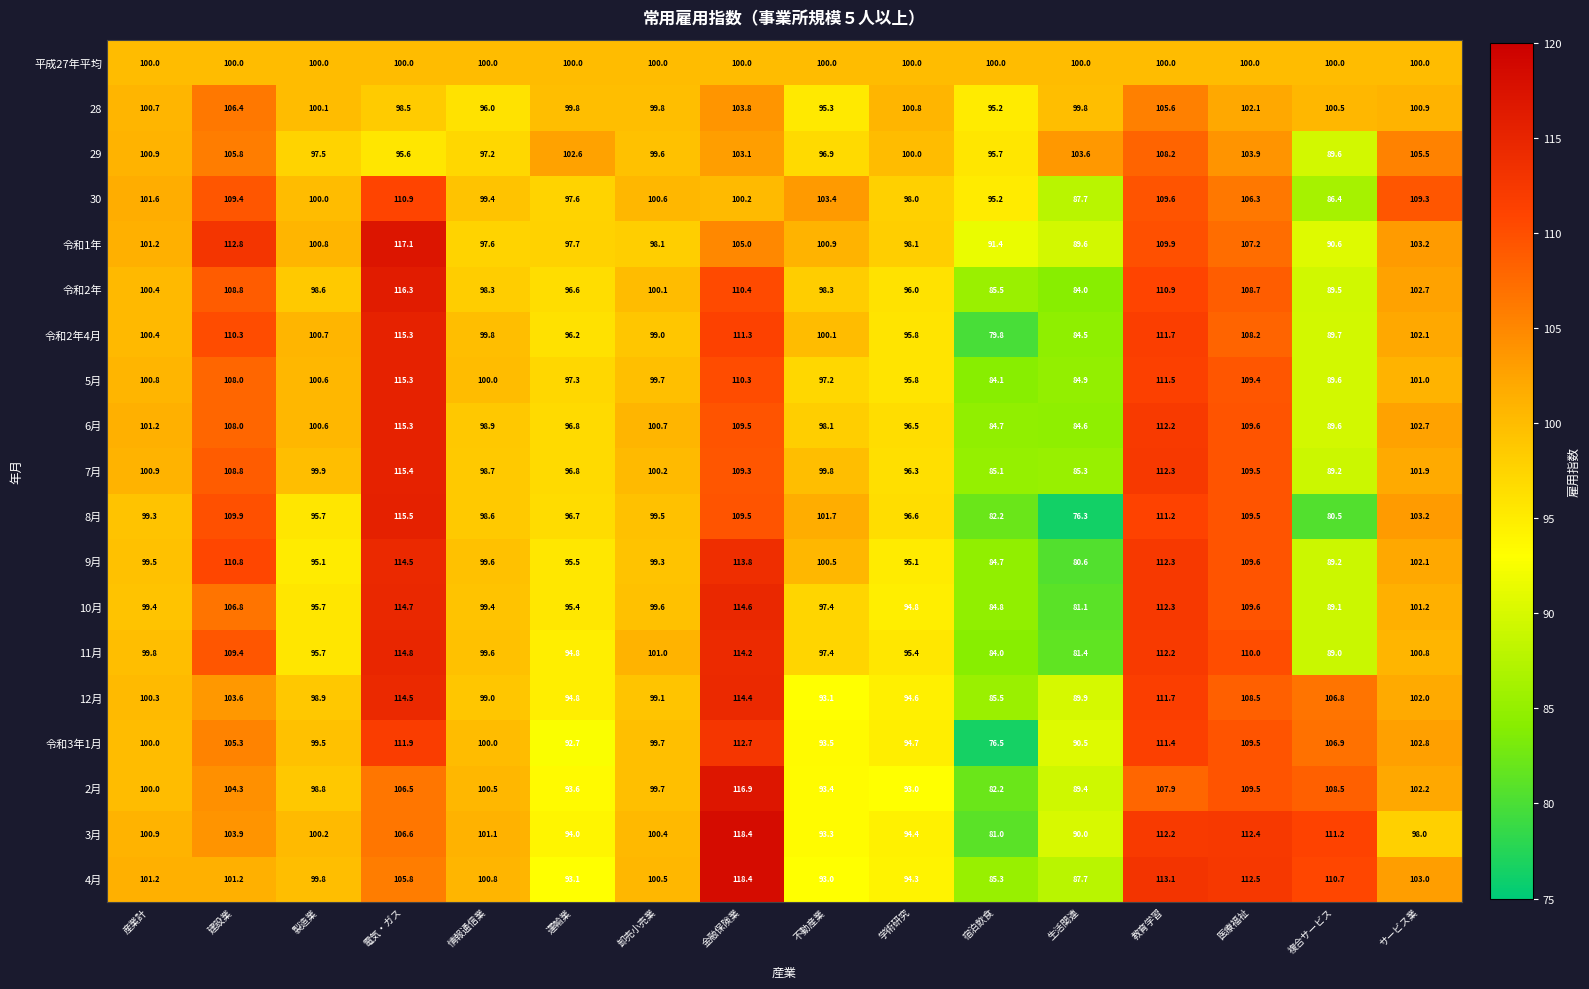

Which series changed the most between 情報通信業 and 生活関連?

8月